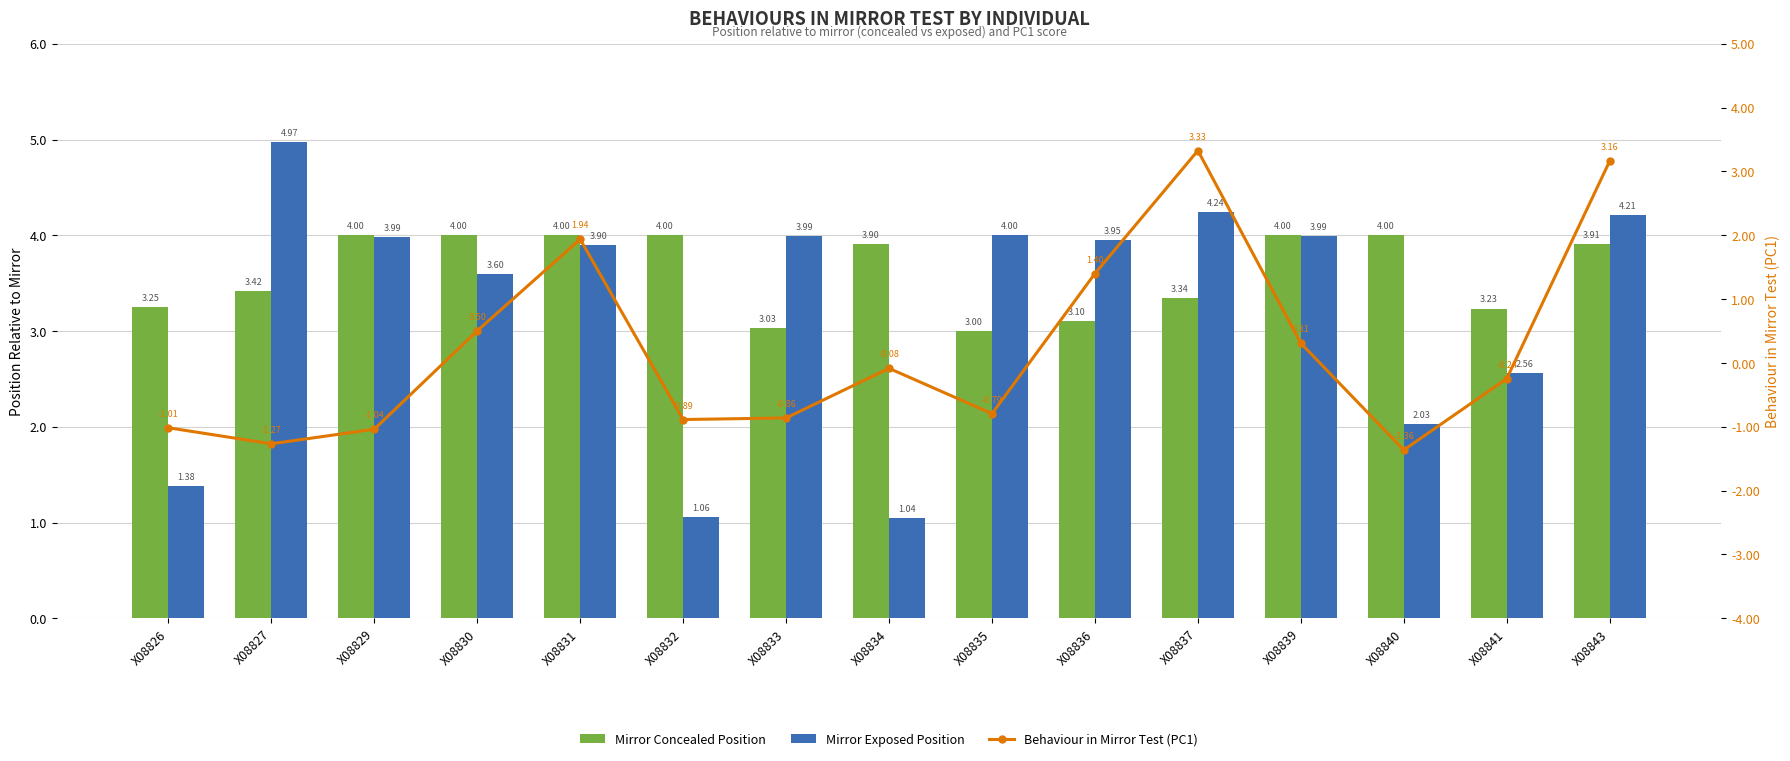

What is the average value of the Mirror Exposed Position series?

3.3